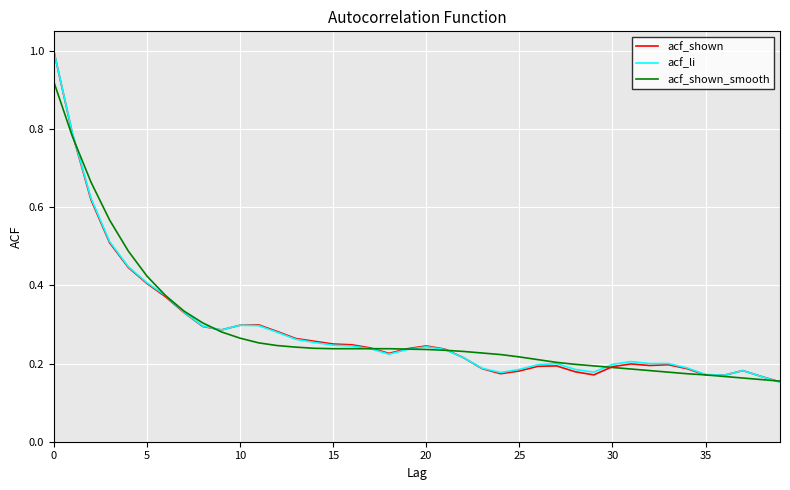

List the series in order of their overall mean, highest first.

acf_li, acf_shown_smooth, acf_shown